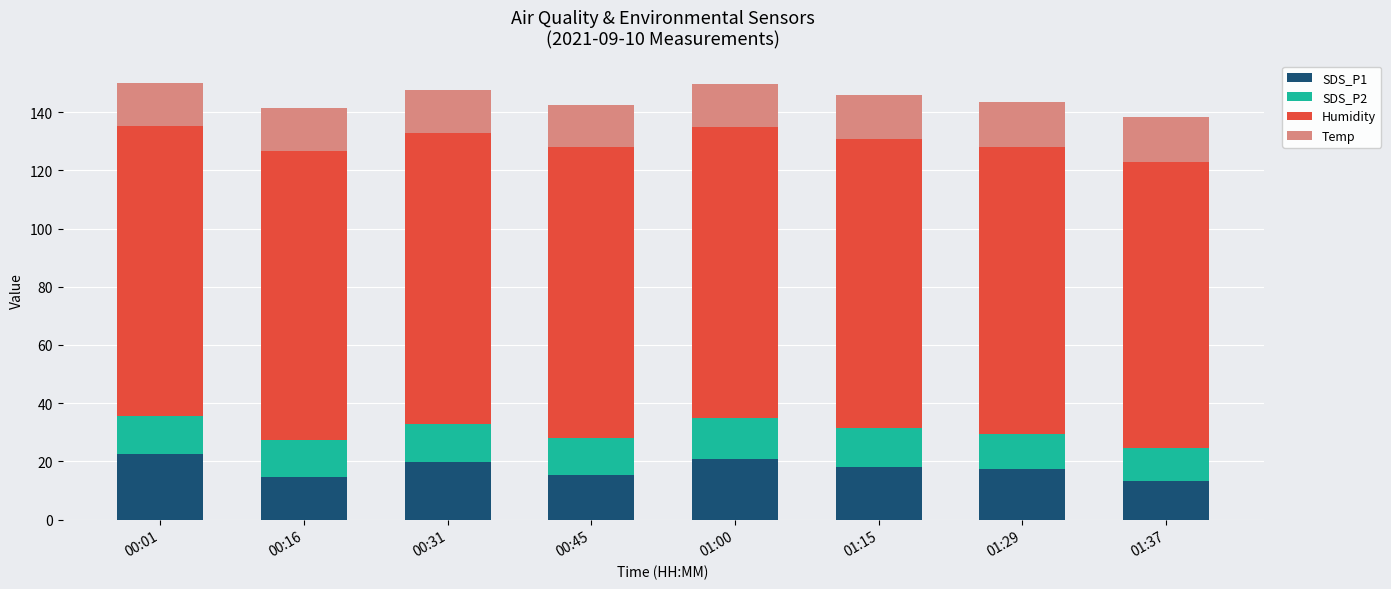

What is the sum of the SDS_P1 values at 01:00 and 01:29?

38.1